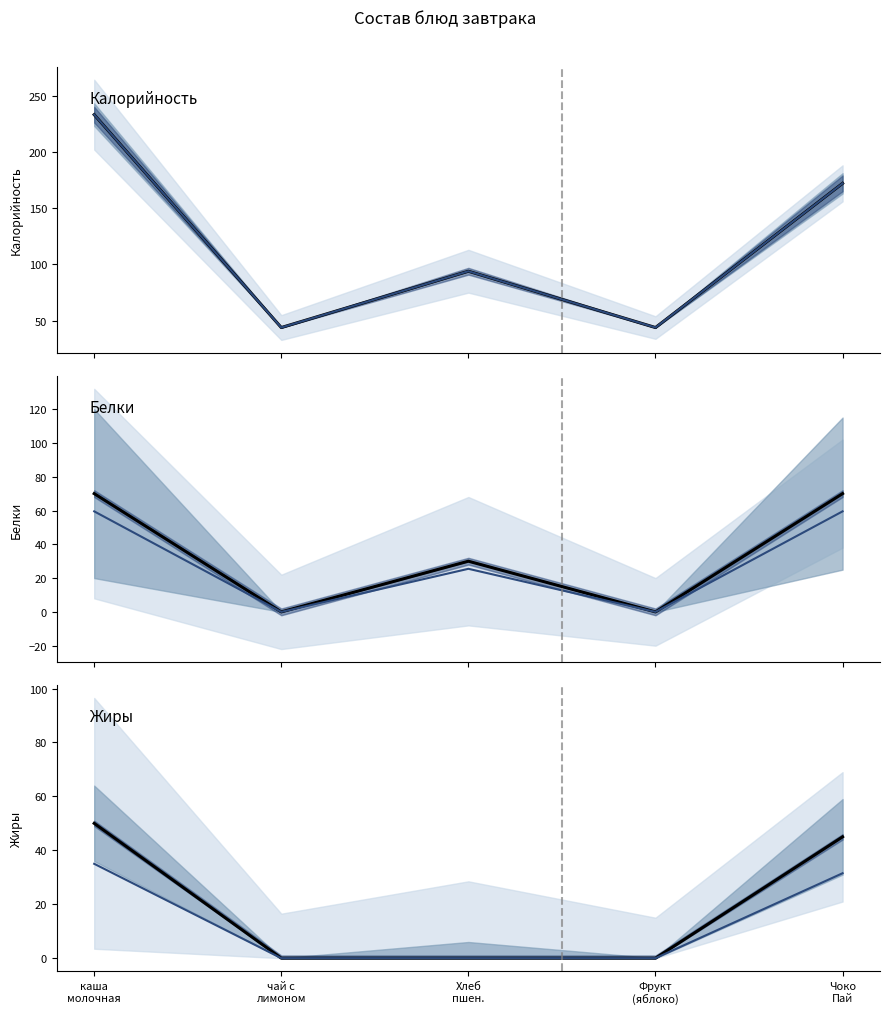

The Белки series shows -21 at чай с
лимоном. True or false?

False